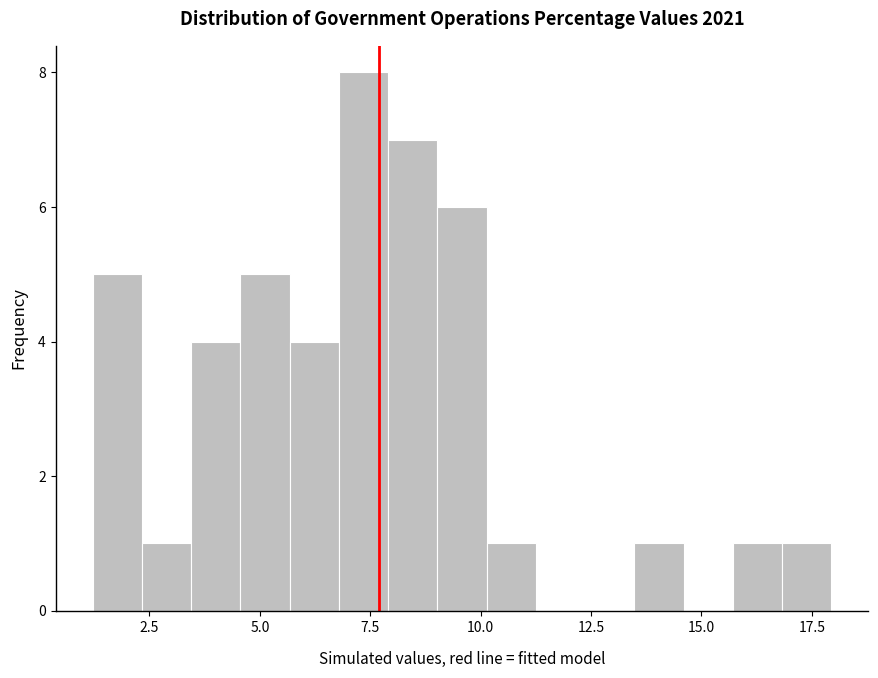

Around what value on the x-axis is the tallest bar? Give the approximate position of its centre, as read against the axis.

7.5